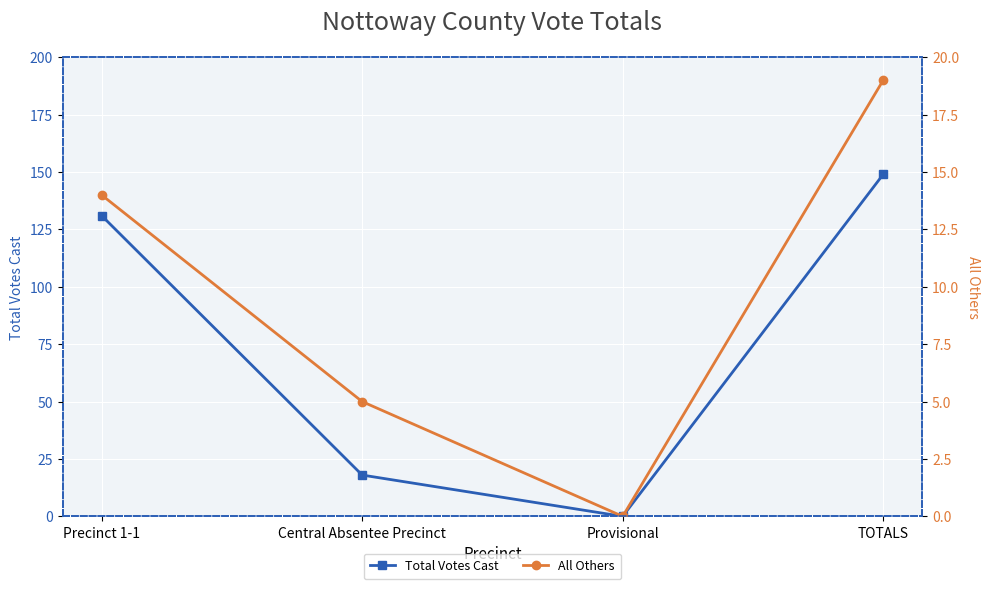

What is the sum of the Total Votes Cast values at Precinct 1-1 and TOTALS?

280